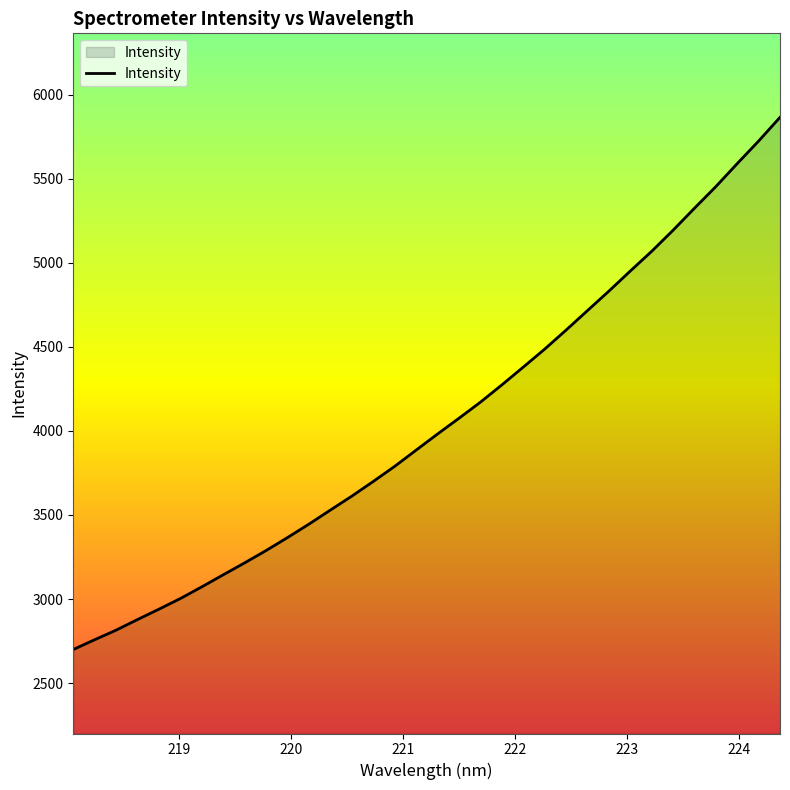

What is the difference between the maximum and minimum values?

3167.2